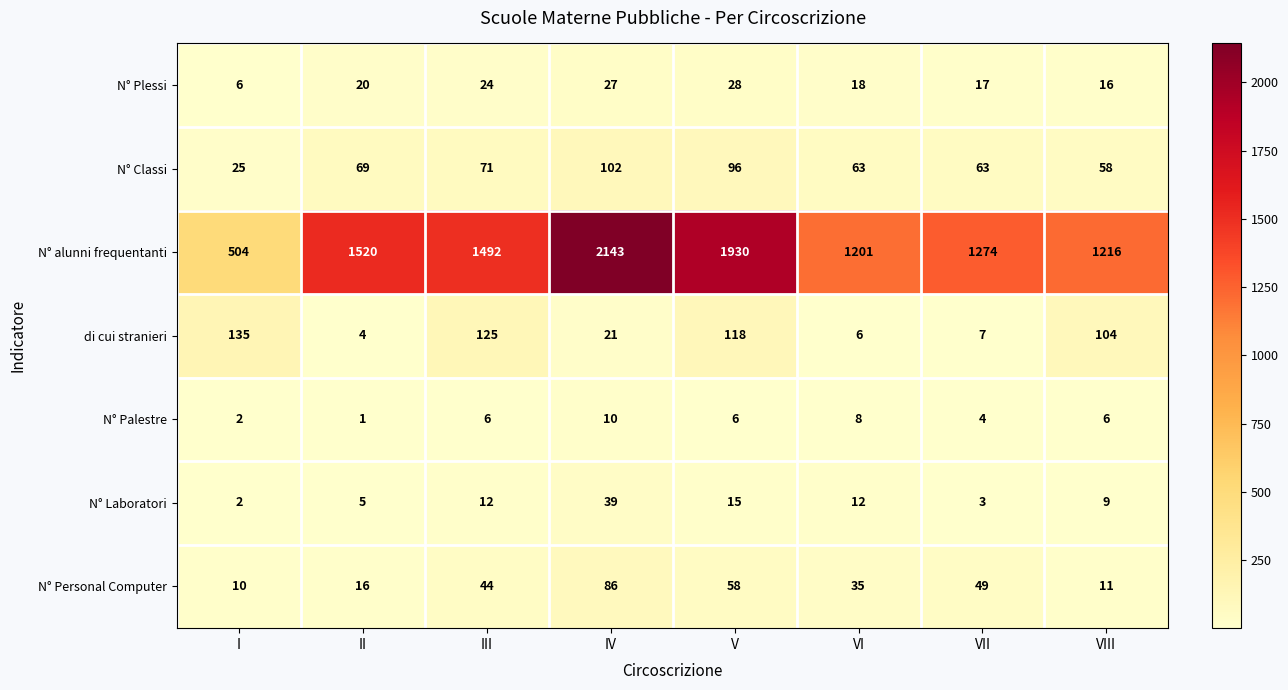

What is the spread (max minus min) of values at VII?

1271